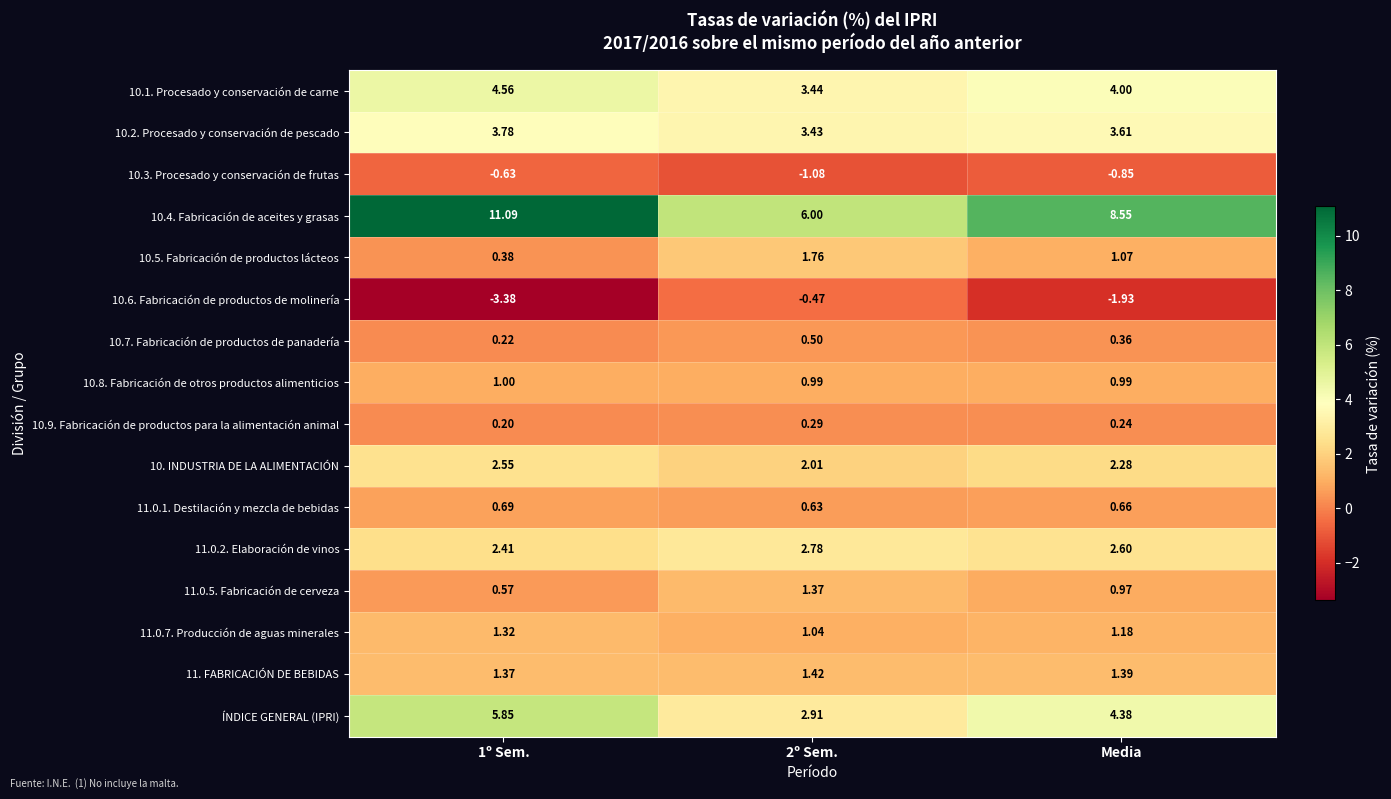

Is the value of 10.6. Fabricación de productos de molinería at 1º Sem. greater than the value of 10.9. Fabricación de productos para la alimentación animal at 1º Sem.?

No